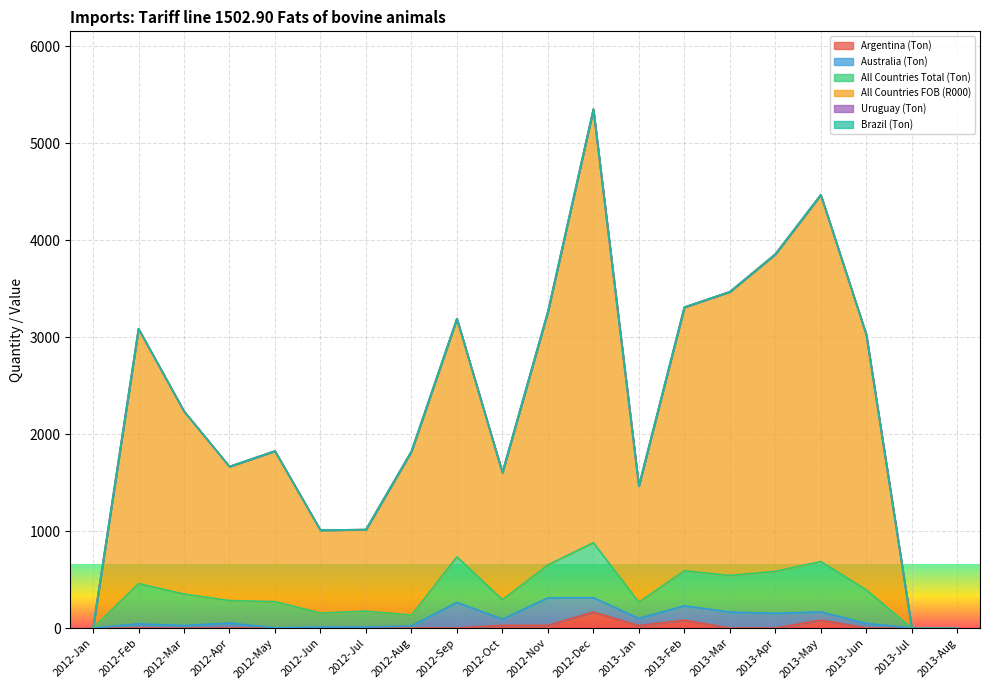

Where is Argentina (Ton) nearest to the value 82?

2013-Feb